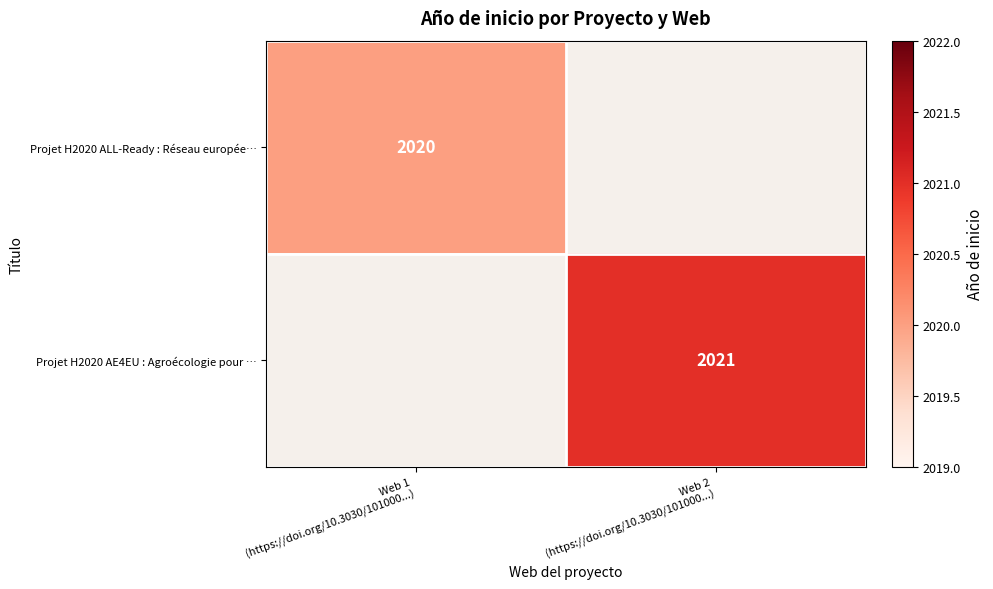

What is the lowest value of the Projet H2020 ALL-Ready : Réseau europée… series?

2020.0